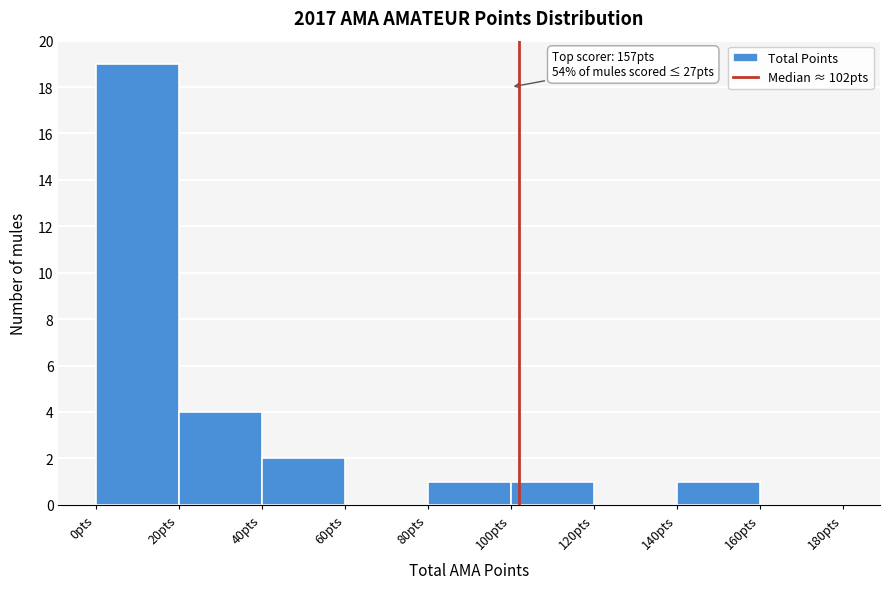

Over which range of the x-axis is the bar tallest?

0 to 20